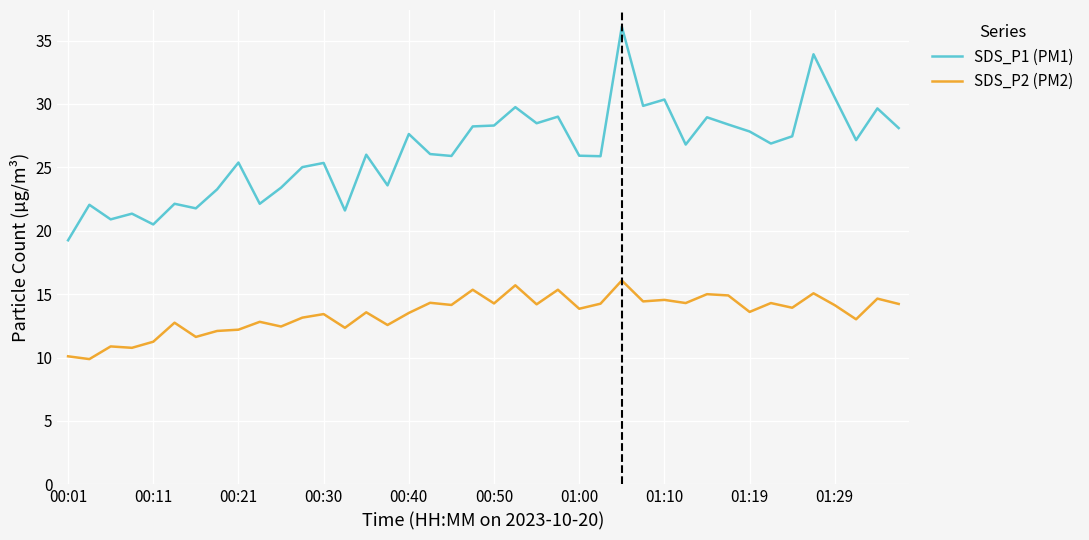

True or false: SDS_P2 (PM2) and SDS_P1 (PM1) cross at least once.

False